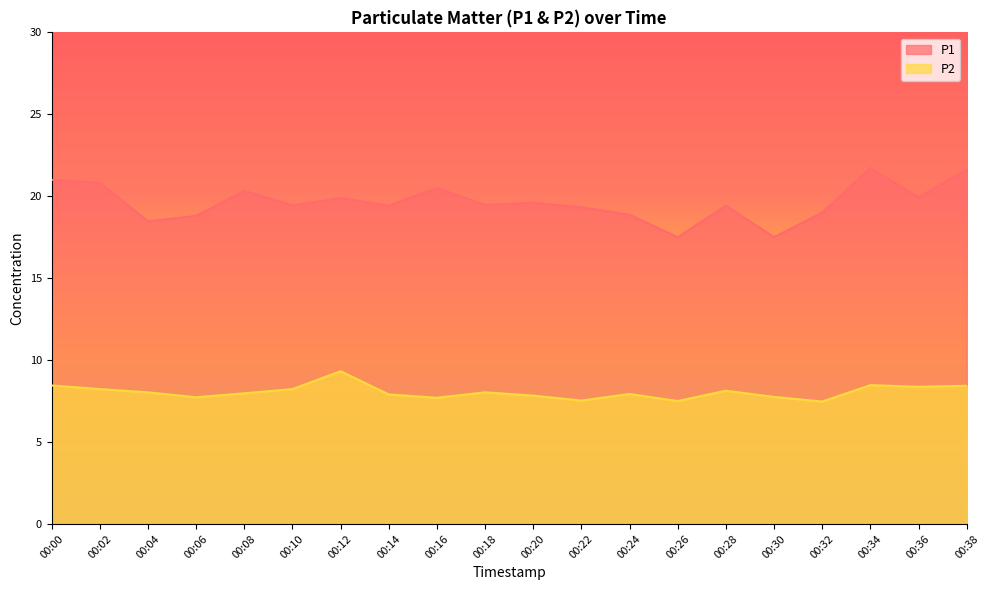

Which series has the widest spread of values?

P1